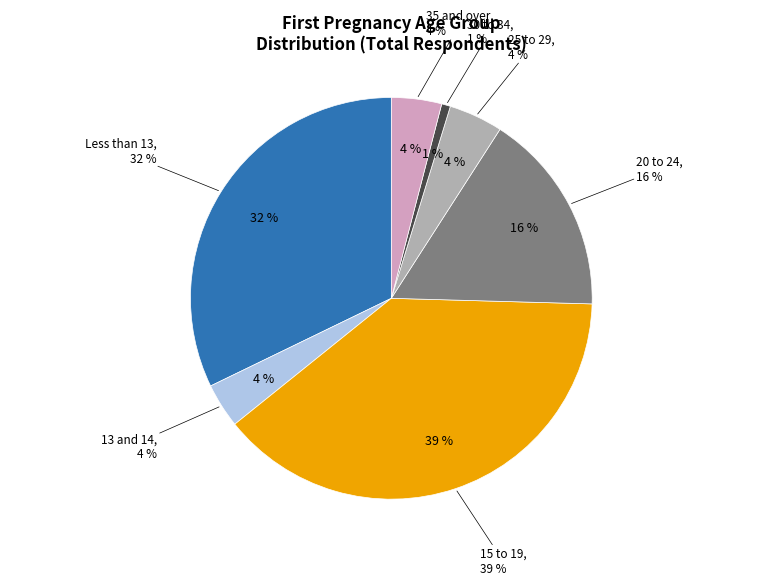

Rank the categories by value from highest to lowest.

15 to 19, Less than 13, 20 to 24, 25 to 29, 35 and over, 13 and 14, 30 to 34